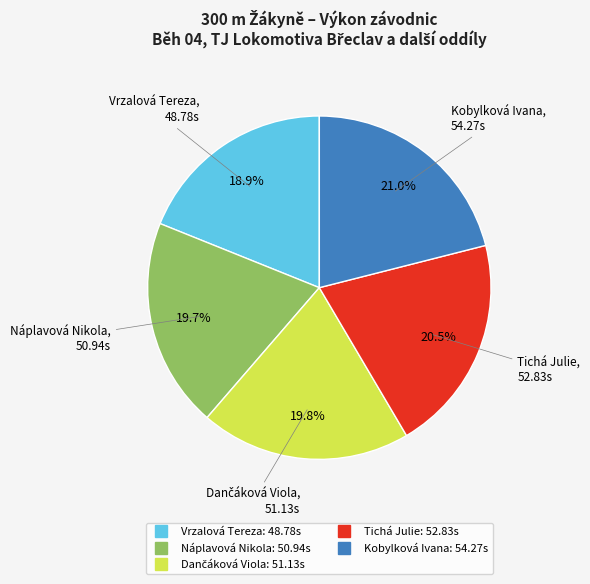

Is Tichá Julie the majority of the pie?

No